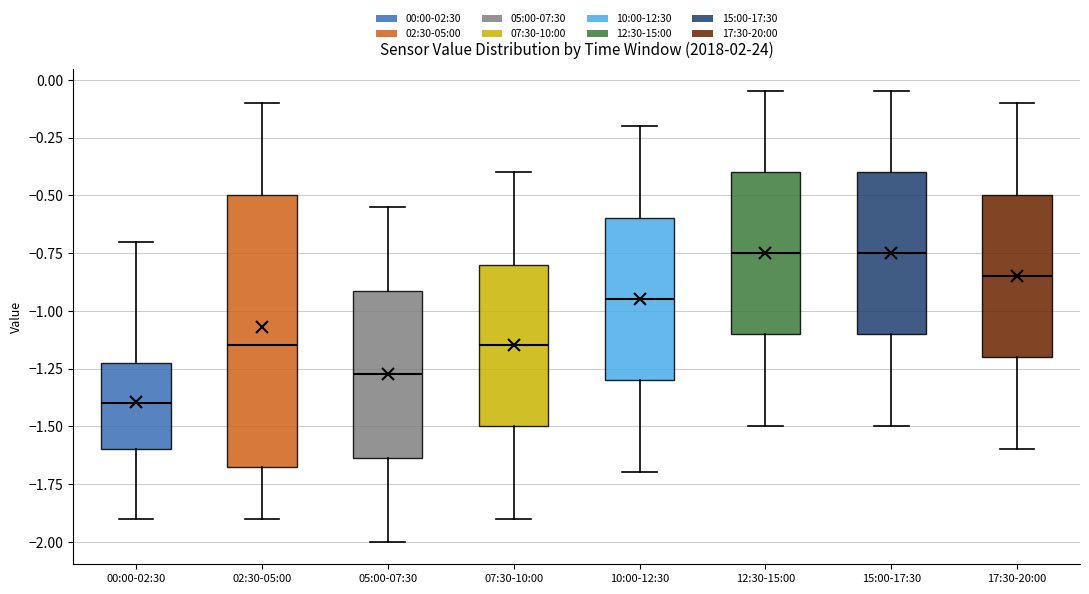

Which box is the tallest, from its lower edge to its upper edge?

02:30-05:00